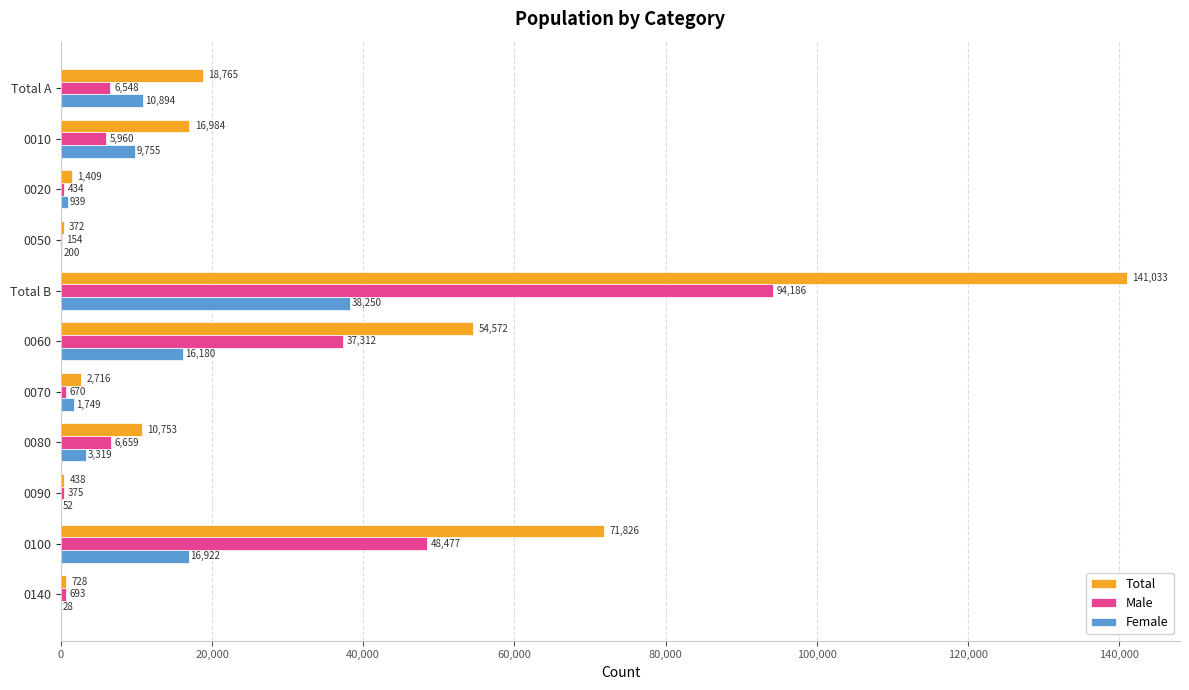

Is it true that Total equals 117009 at 0100?

False